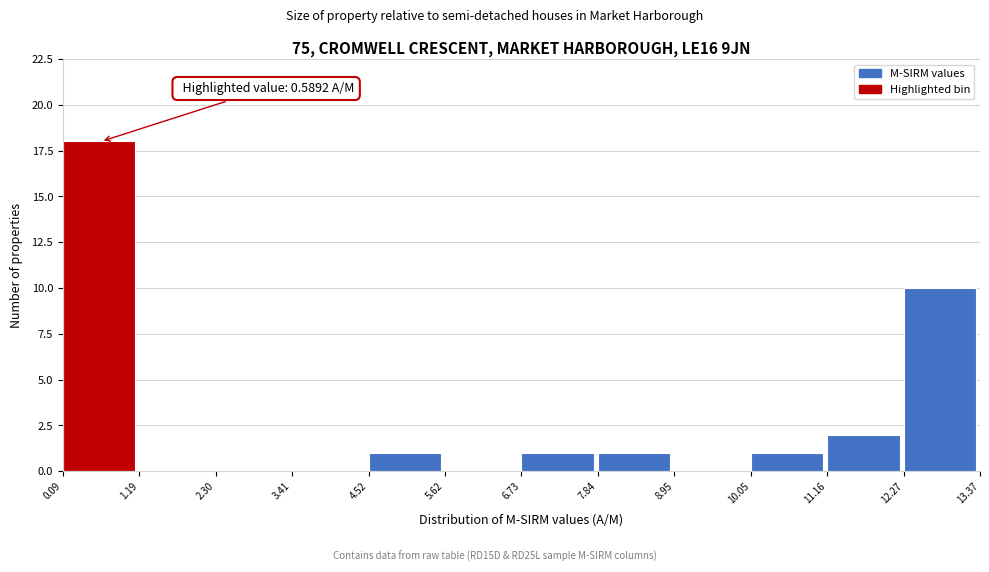

Which range on the x-axis has the tallest bar?

0.09 to 1.19